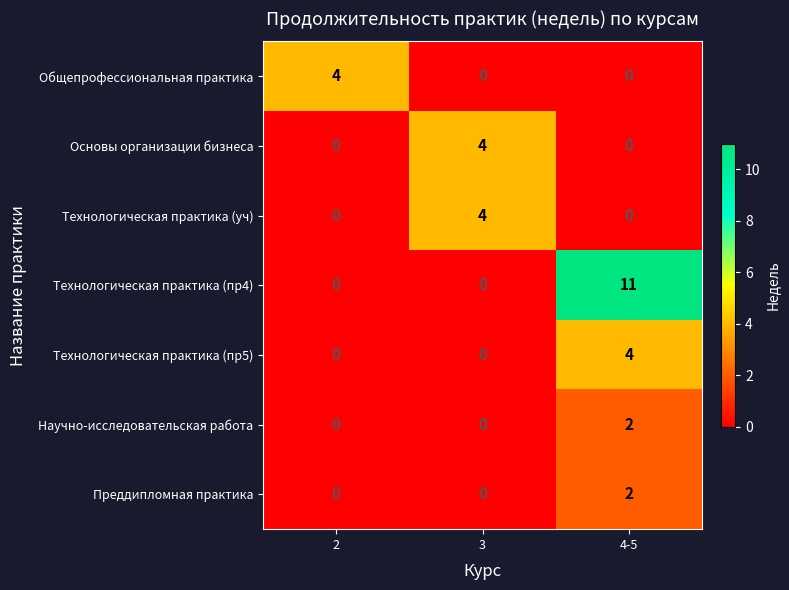

Which series changed the most between 3 and 4-5?

Технологическая практика (пр4)